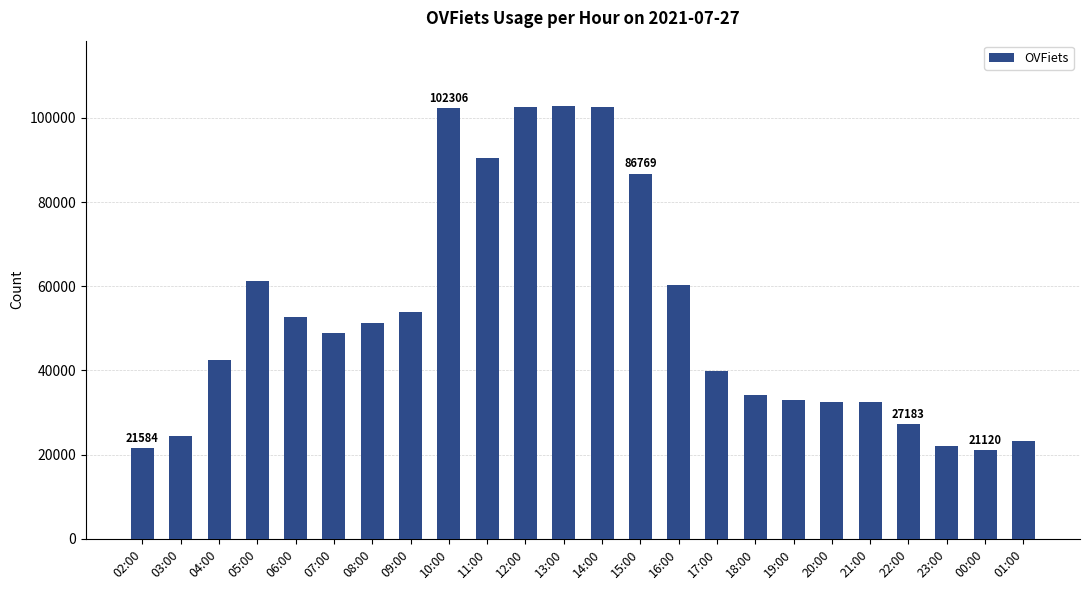

What is the value of the 13th bar from the left?

102595